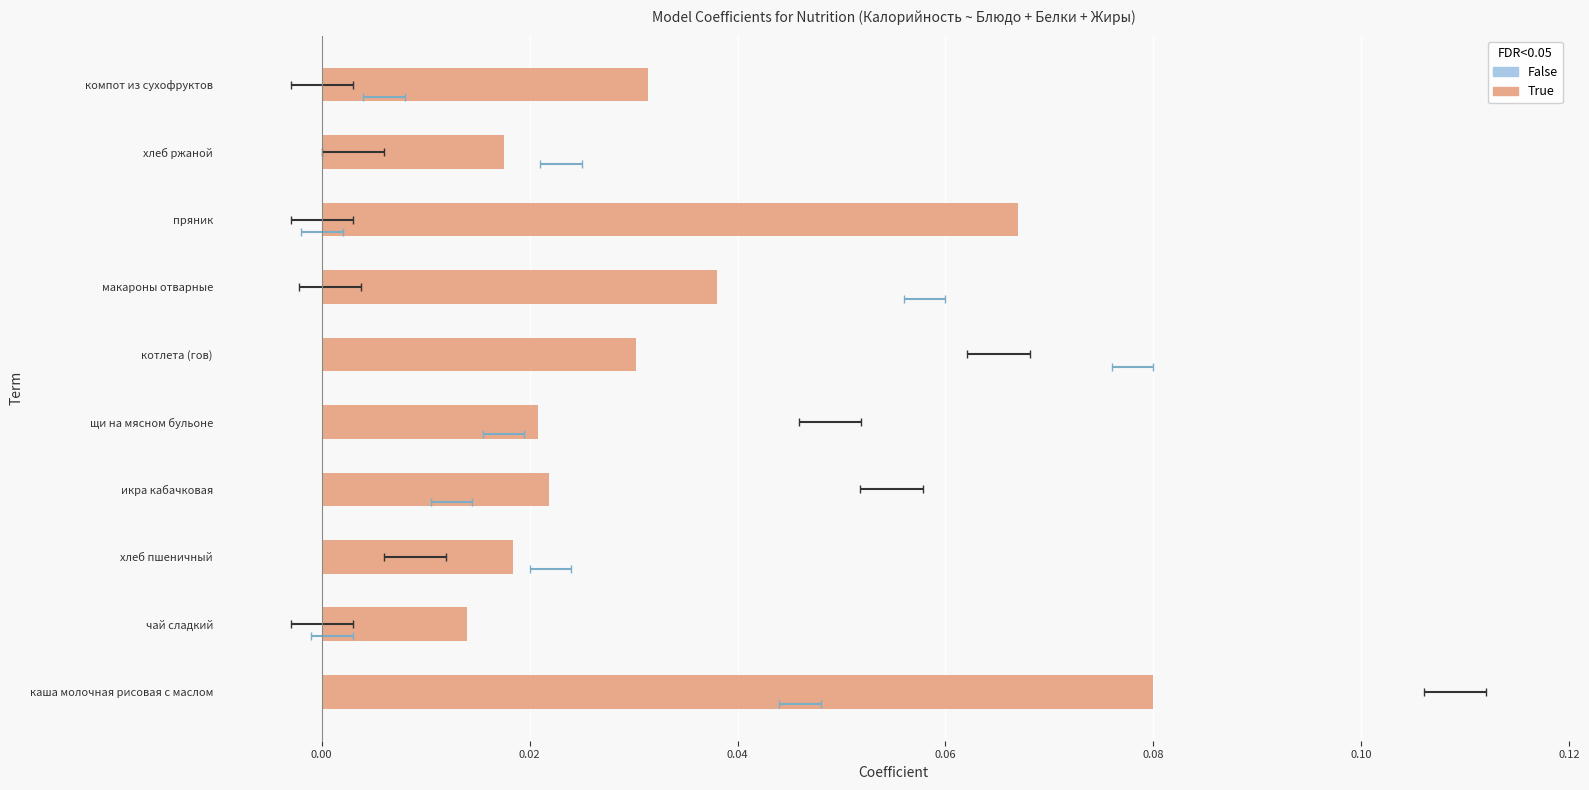

What is the greatest value displayed?

0.1